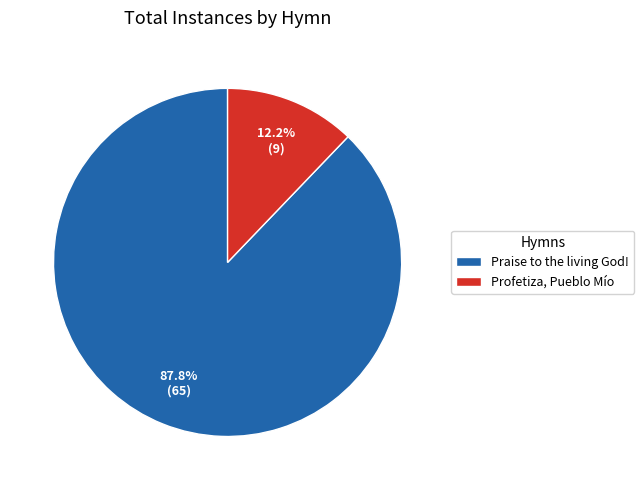

Is there a majority slice in this chart?

Yes